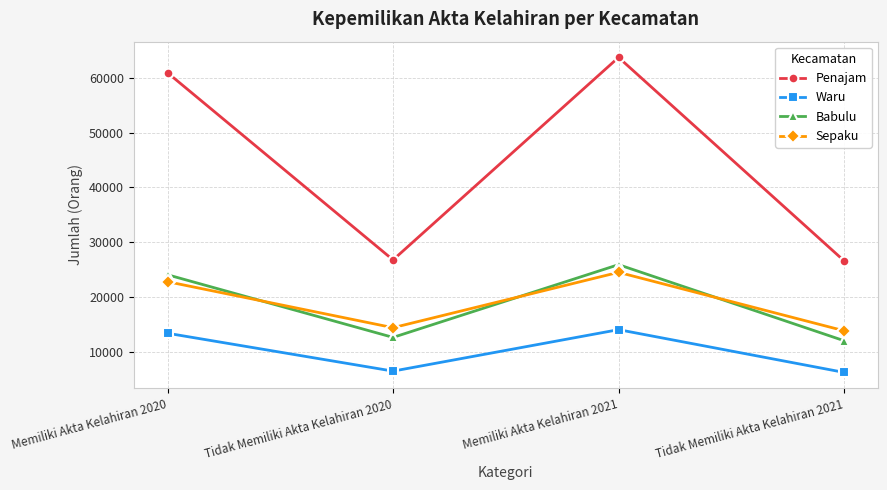

Rank the categories by Babulu value from lowest to highest.

Tidak Memiliki Akta Kelahiran 2021, Tidak Memiliki Akta Kelahiran 2020, Memiliki Akta Kelahiran 2020, Memiliki Akta Kelahiran 2021